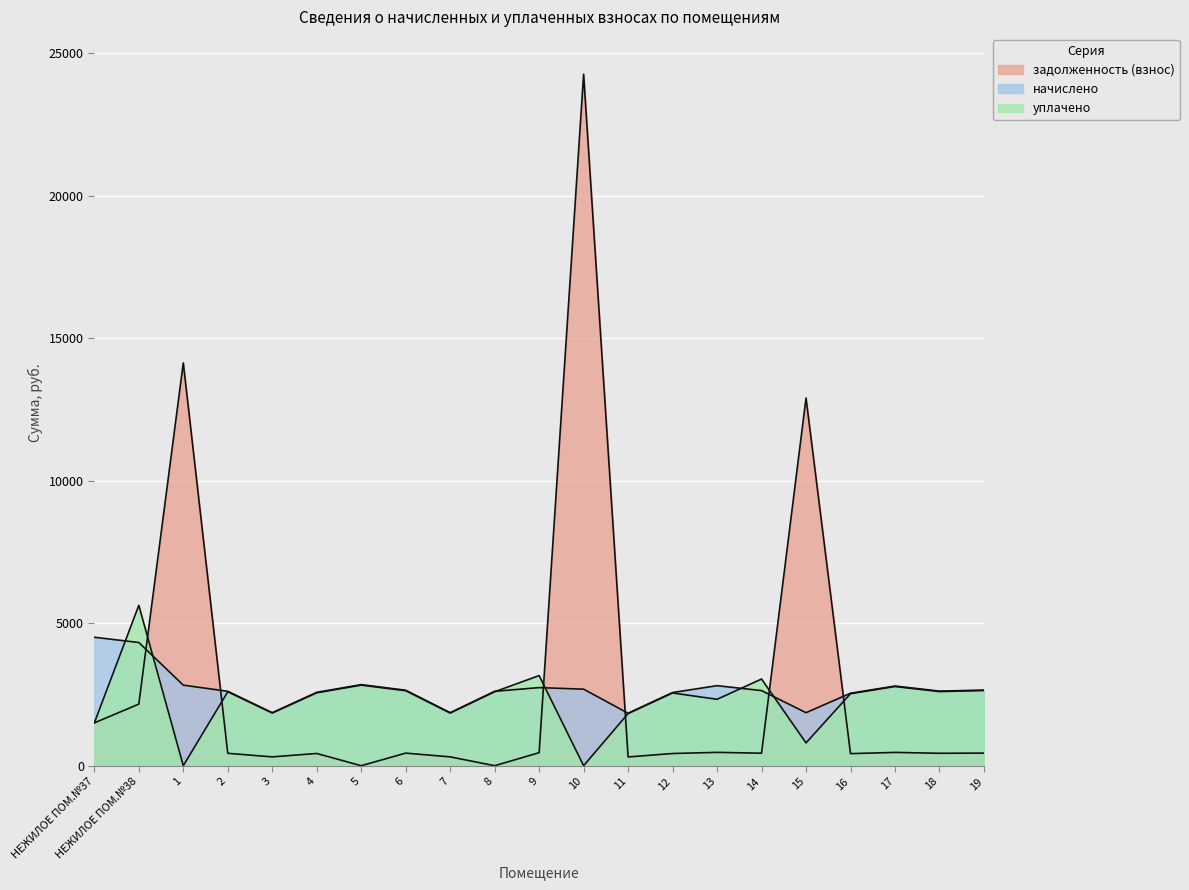

Which label corresponds to the largest value in the chart?

10